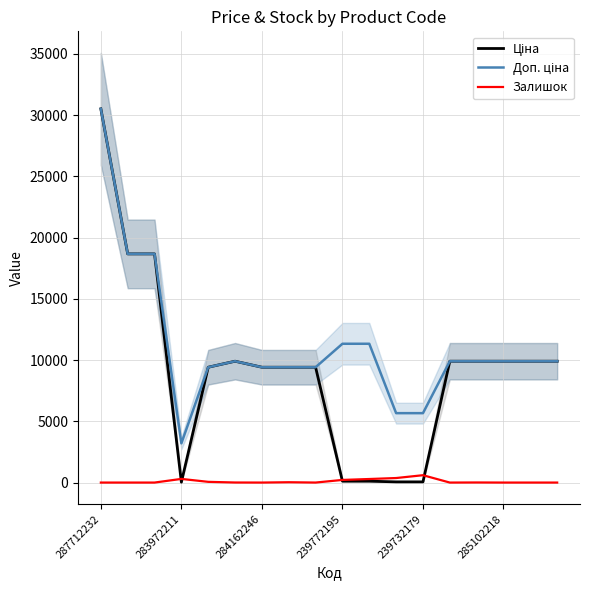

How many values in the Доп. ціна series are below 9908?

7